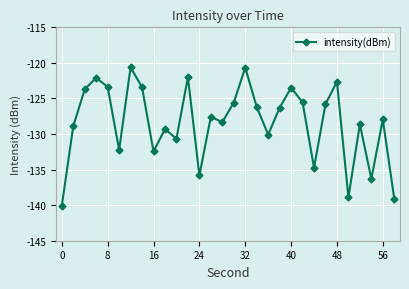

True or false: there are more than 0 points higher than both neighbors.

True